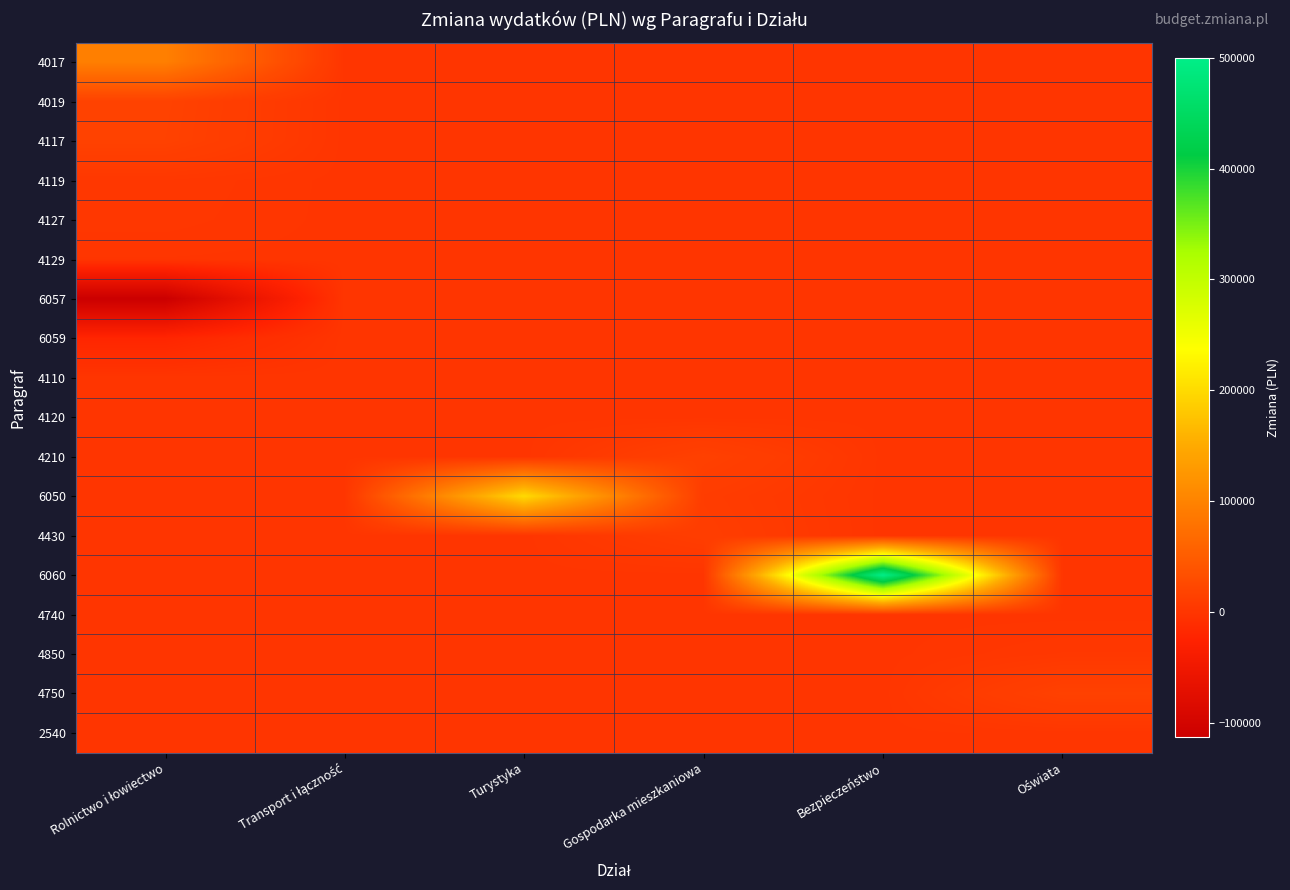

At which category is the sum across all series the highest?

Bezpieczeństwo